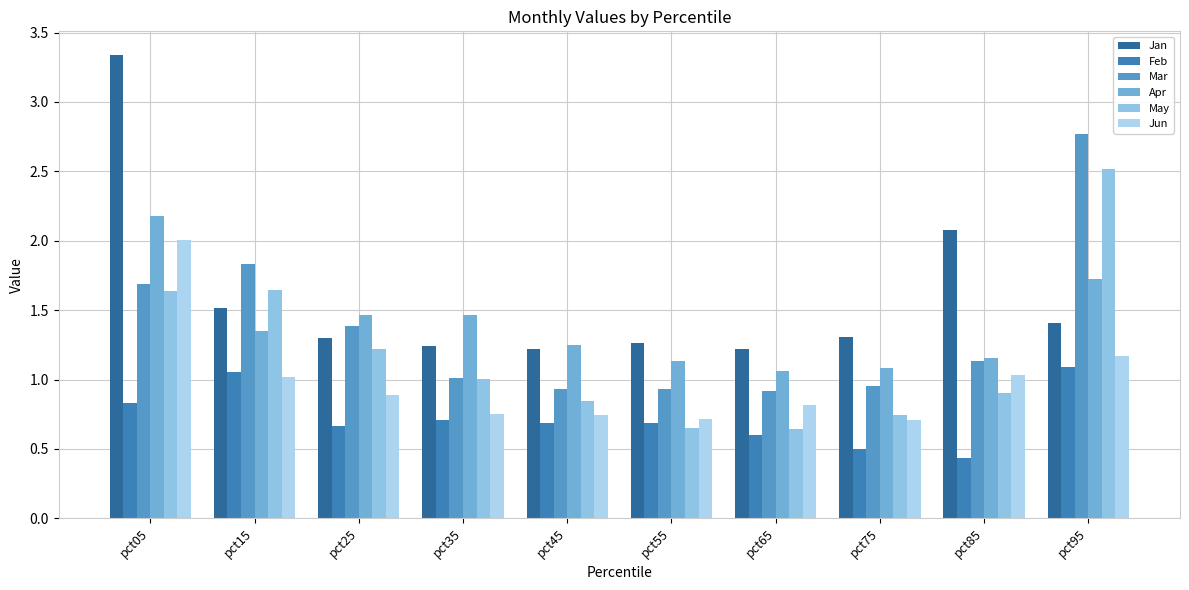

What is the maximum value shown in the chart?

3.3